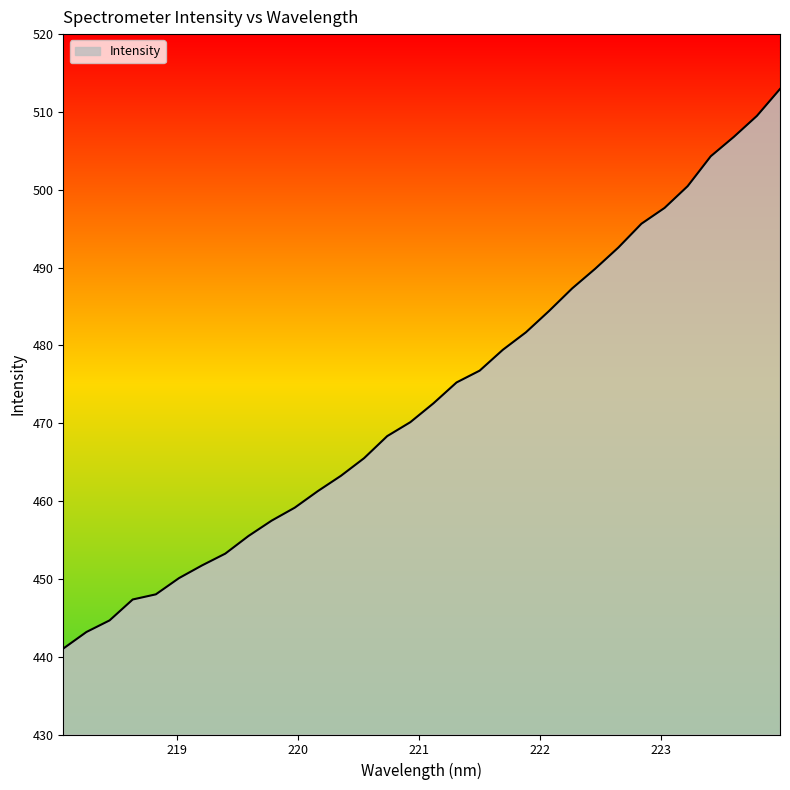

What is the smallest value displayed?

441.0